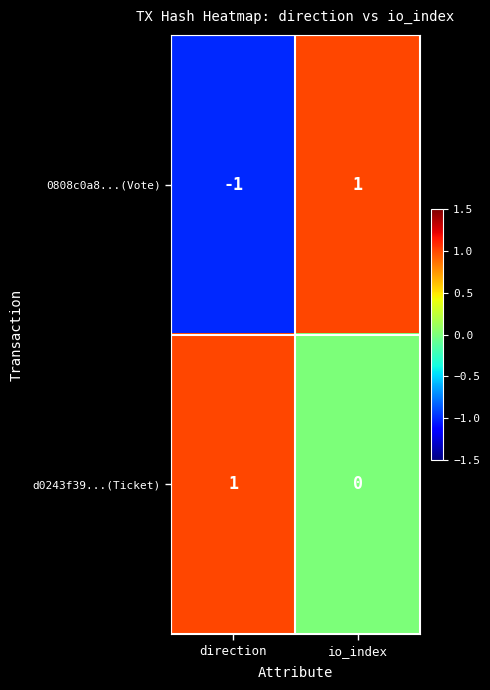

The value of 0808c0a8...(Vote) at io_index is 0. True or false?

False